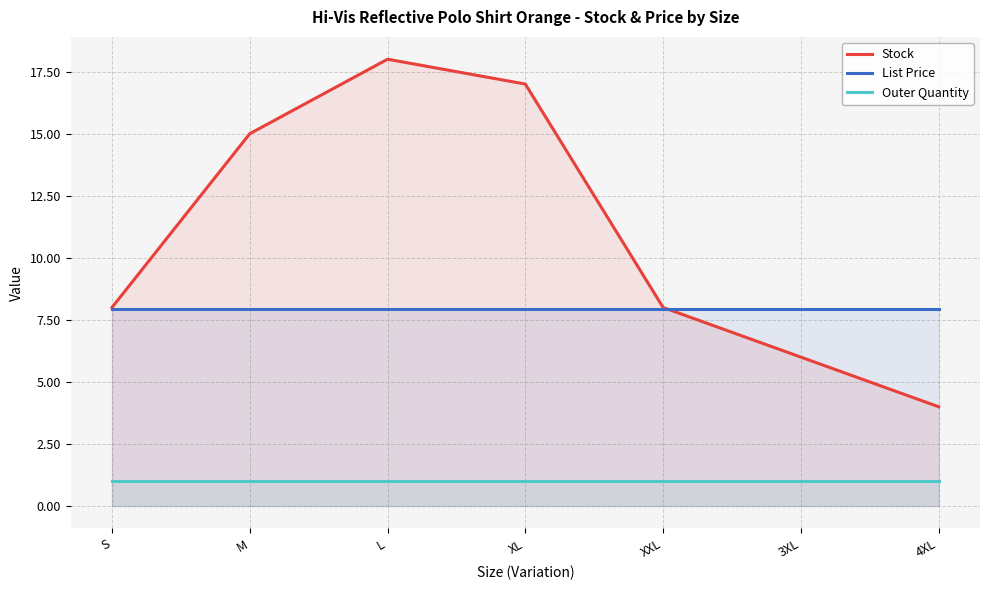

What position from the right is XL?

4